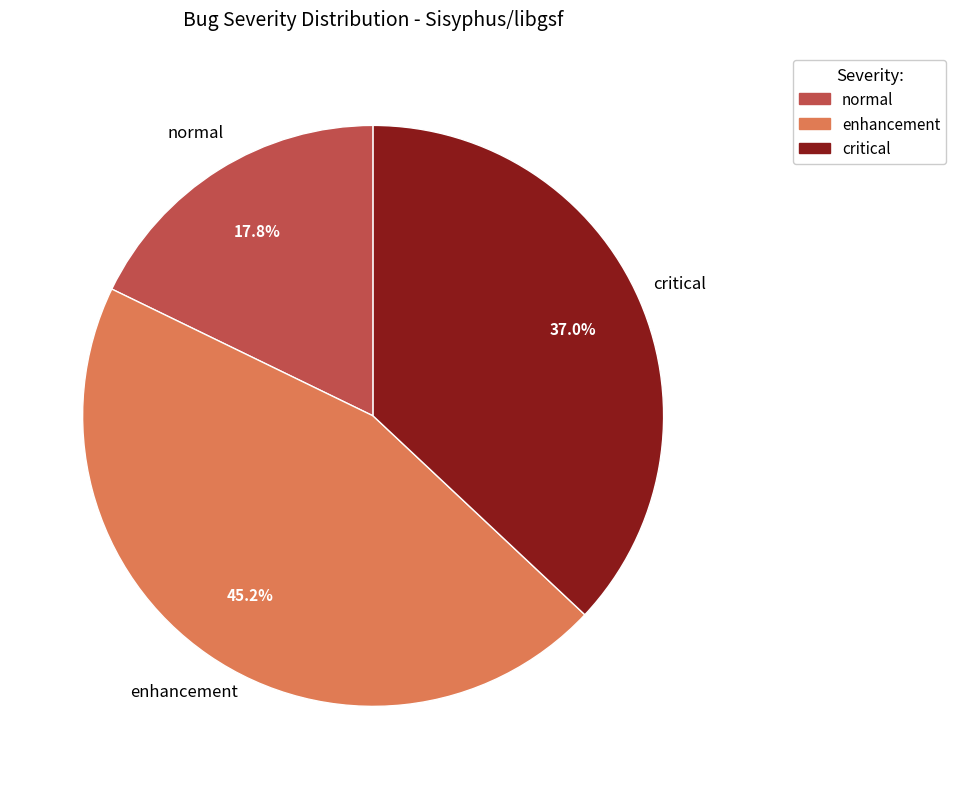

Count the number of slices in the pie.

3